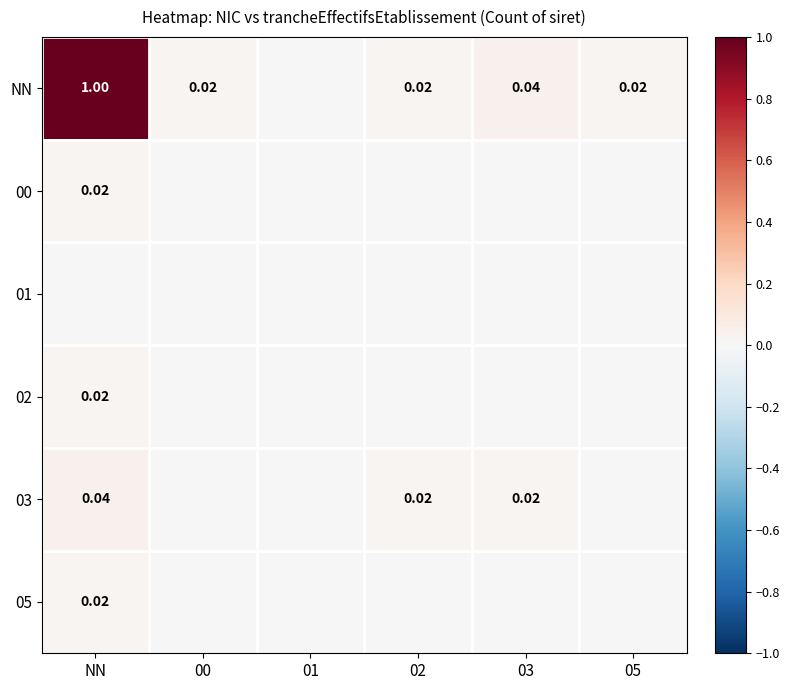

Where is 05 nearest to the value 0?

00